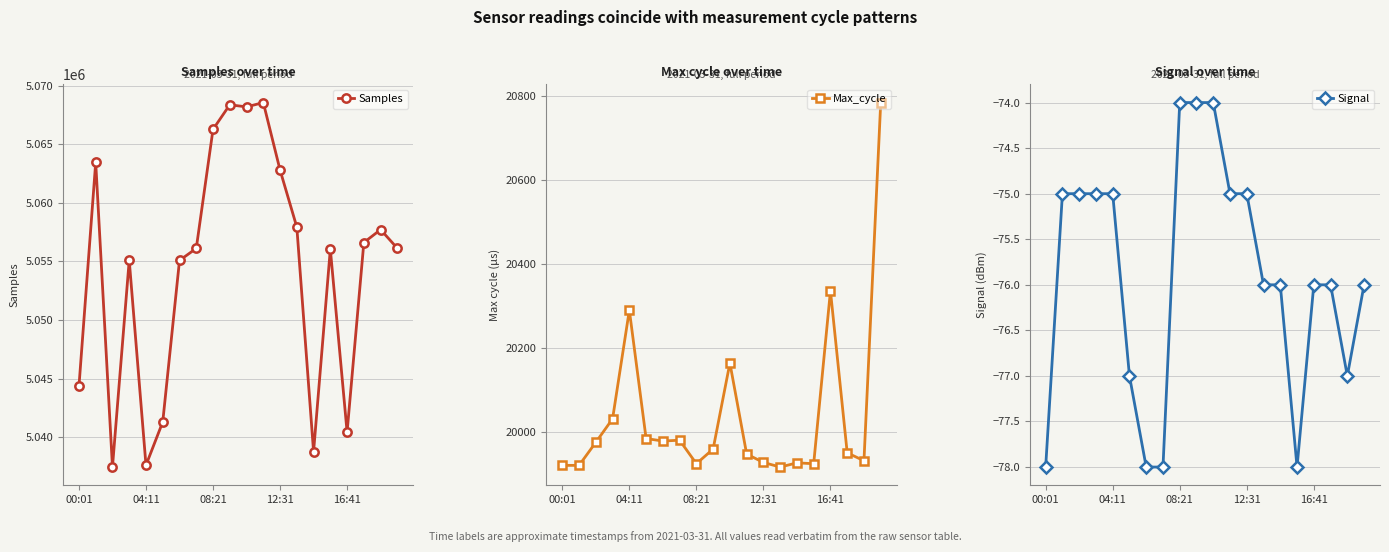

Is the value of Signal at 10 greater than the value of Max_cycle at 10?

No